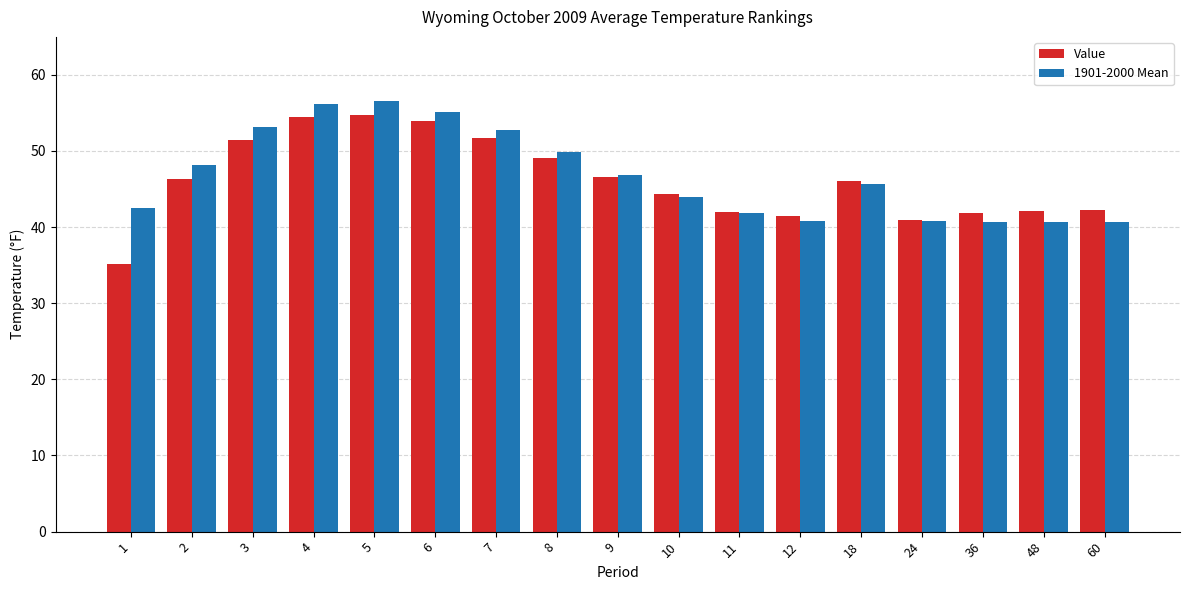

Which series changed the most between 7 and 36?

1901-2000 Mean